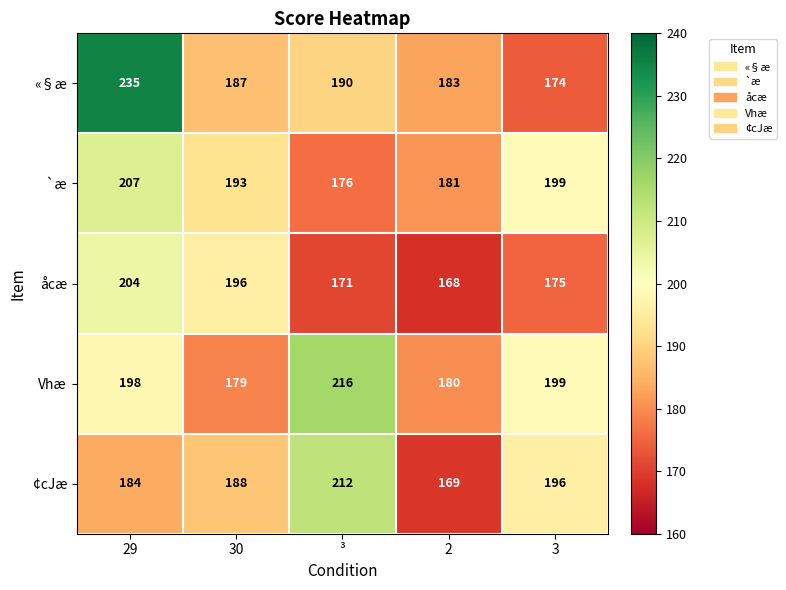

The åcæ series shows 196 at 30. True or false?

True